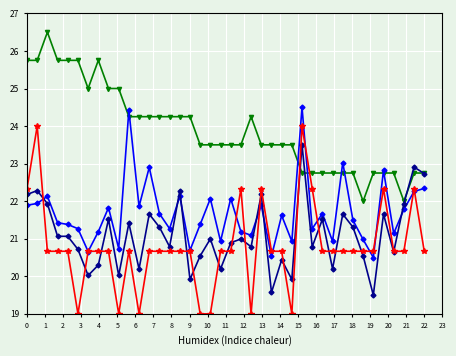

What is the greatest value displayed?

26.5